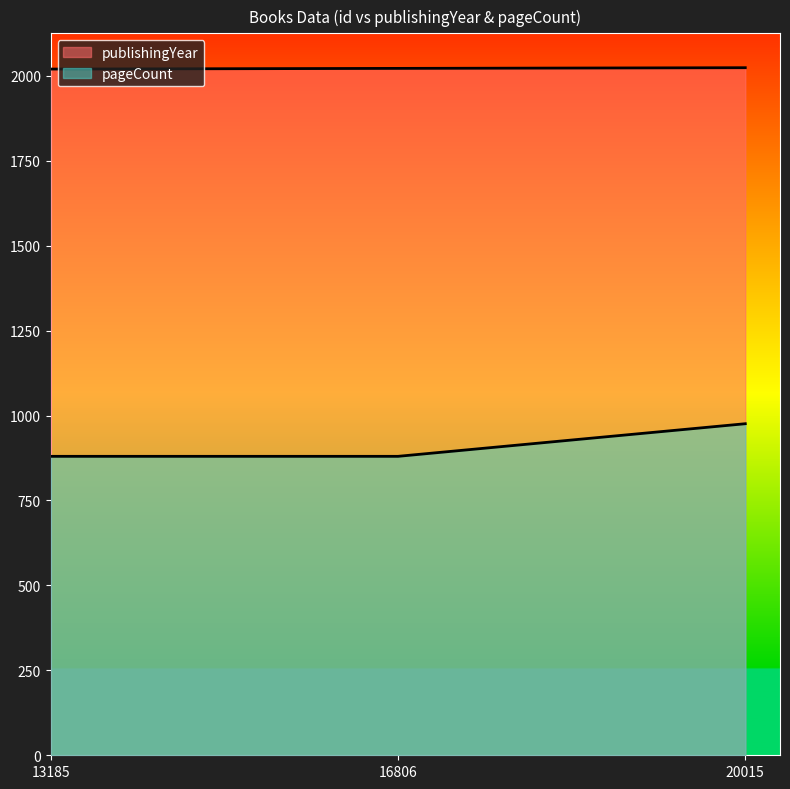

Which series has the widest spread of values?

pageCount